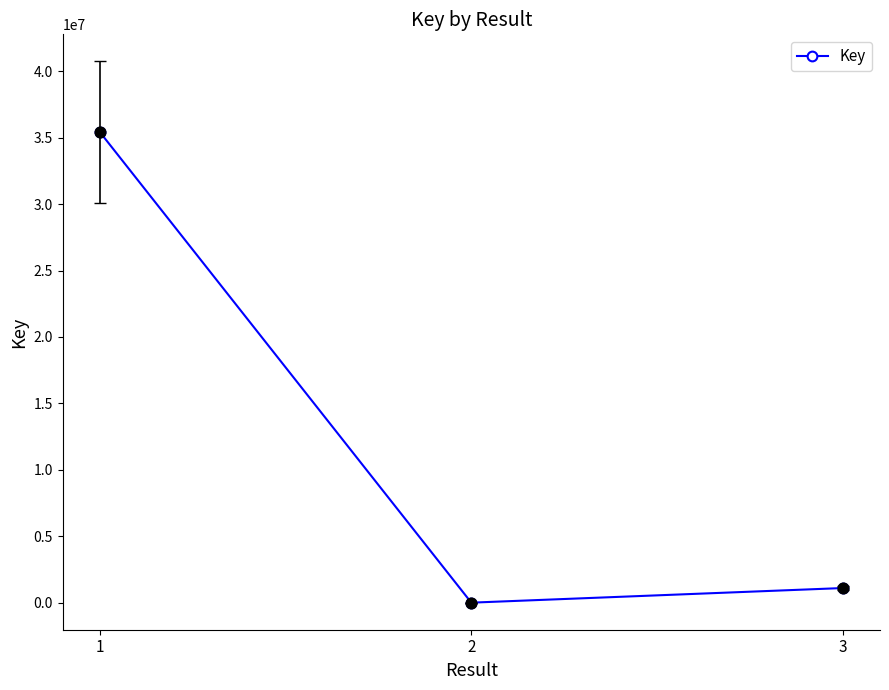

Between 3 and 1, which is larger?

1